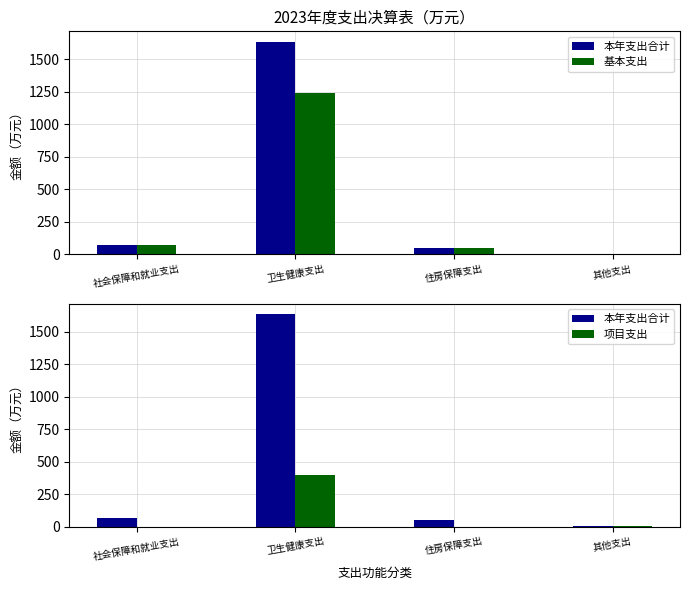

What is the difference between the maximum and minimum values in the 基本支出 series?

1236.5